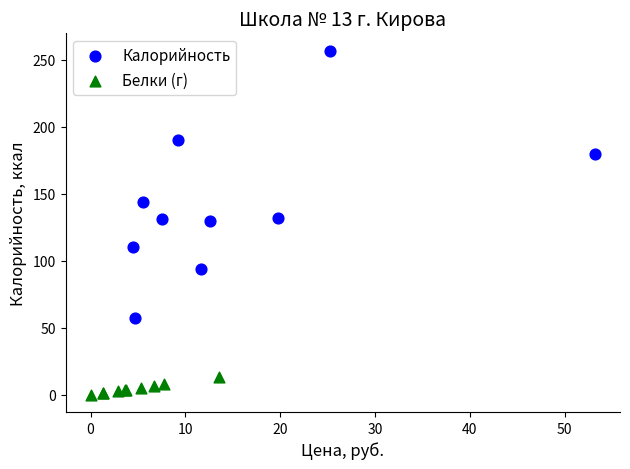

What are all the series names shown in the legend?

Калорийность, Белки (г)